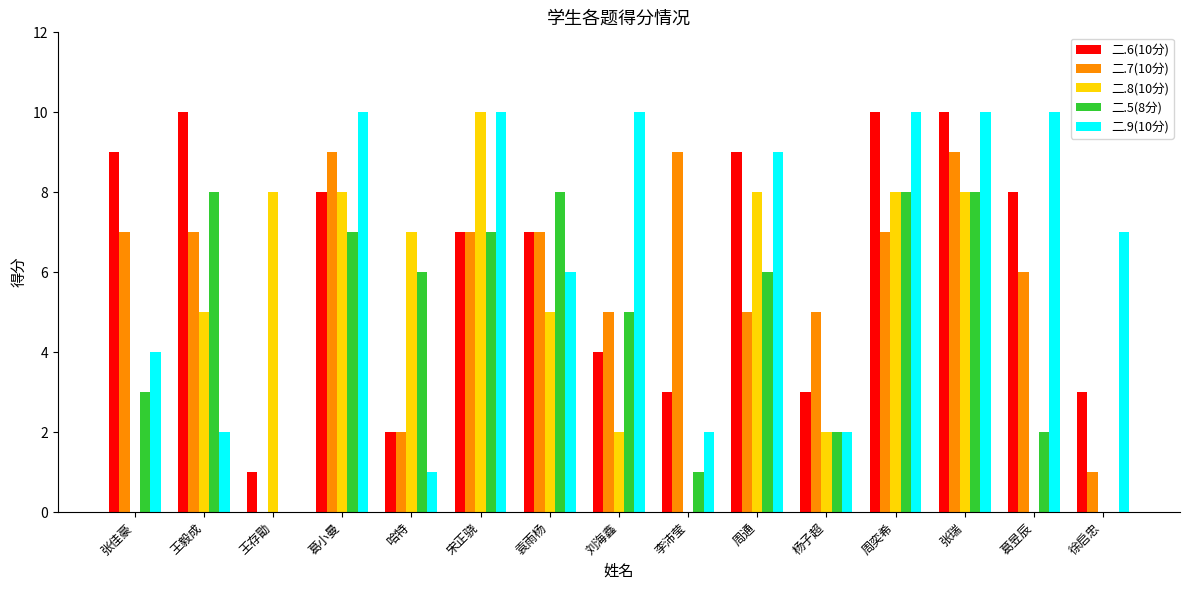

How many series are shown in this chart?

5